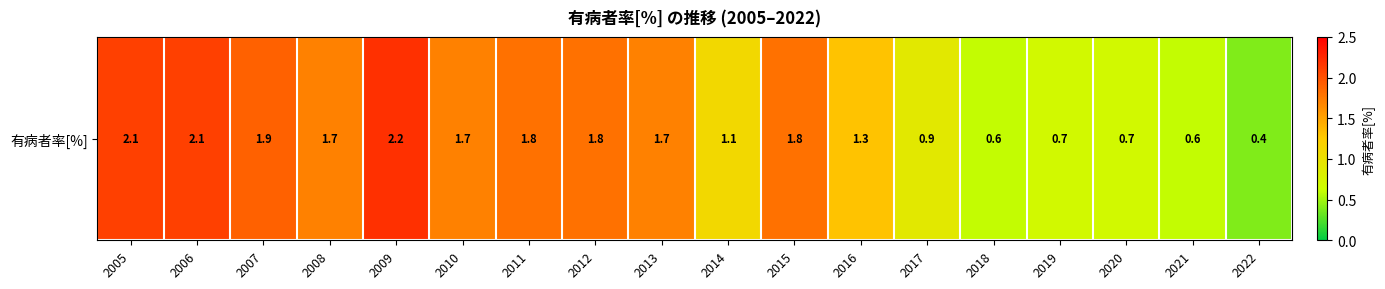

How many data points are above 1?

12